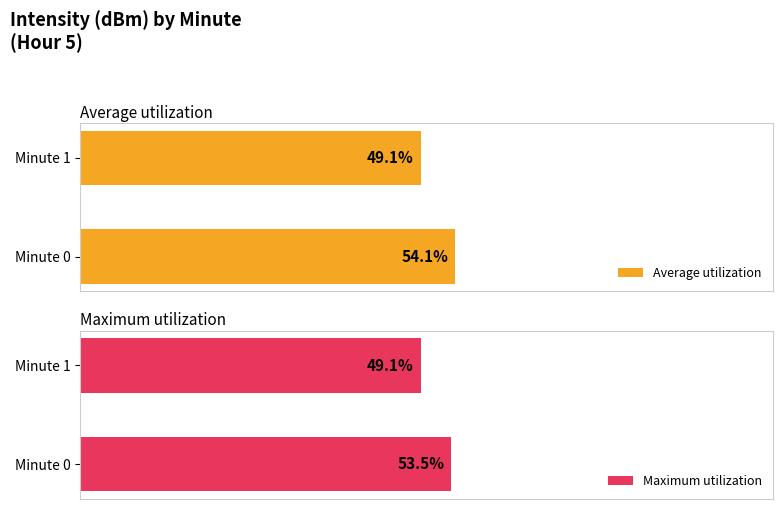

True or false: Maximum utilization has a value of 53.5 at 0.

True